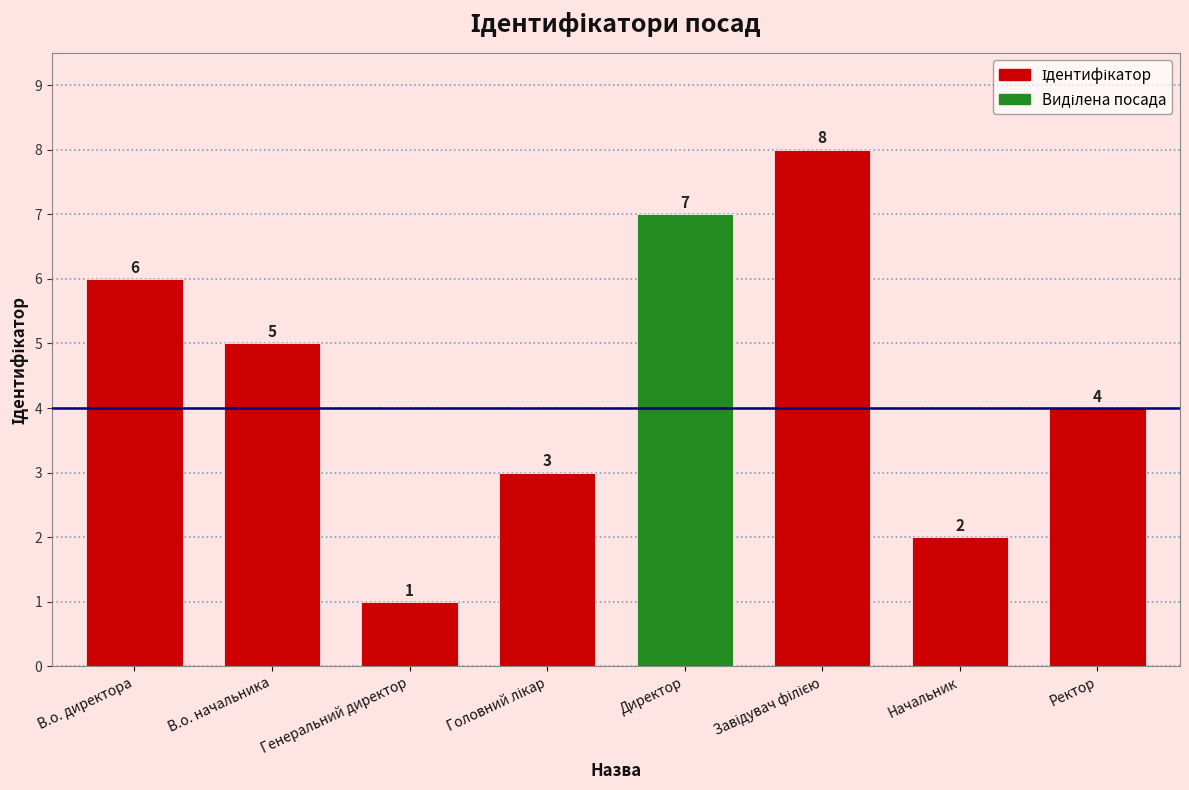

How many bars are there in total?

8